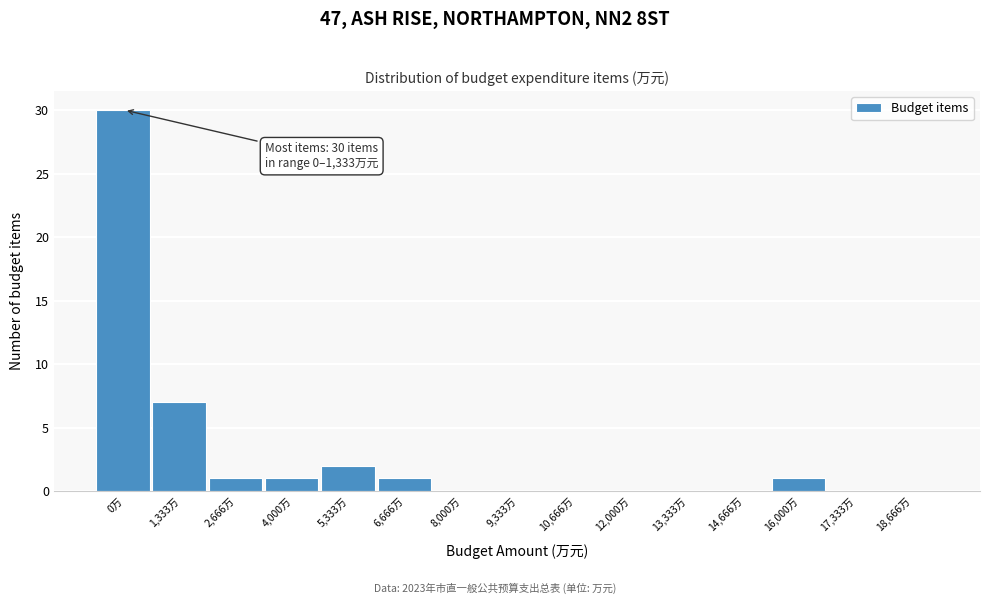

Reading left to right, extract all data points from this chart.

0万=30	1,333万=7	2,666万=1	4,000万=1	5,333万=2	6,666万=1	8,000万=0	9,333万=0	10,666万=0	12,000万=0	13,333万=0	14,666万=0	16,000万=1	17,333万=0	18,666万=0